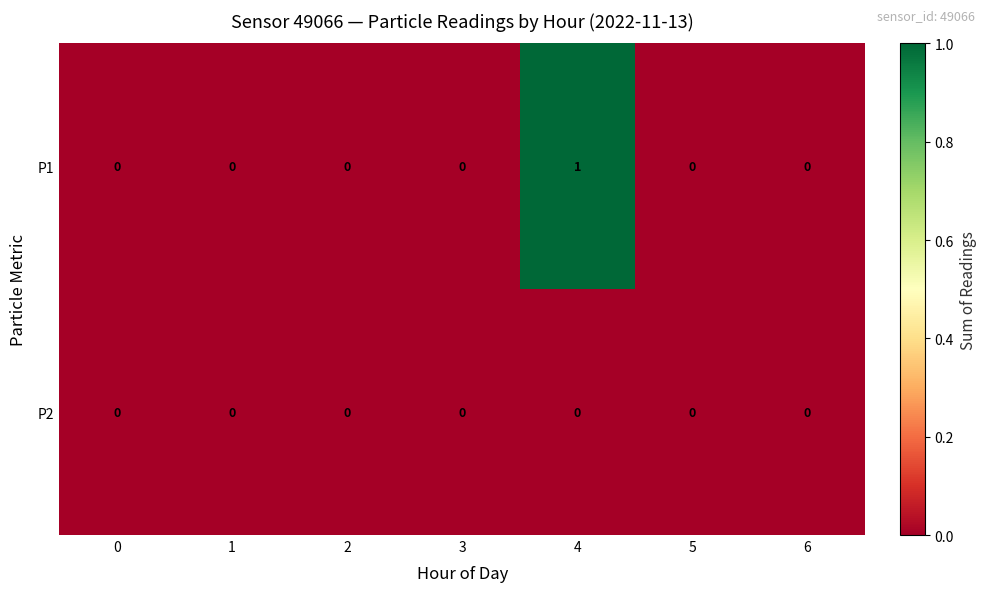

List the series in order of their overall mean, lowest first.

P2, P1